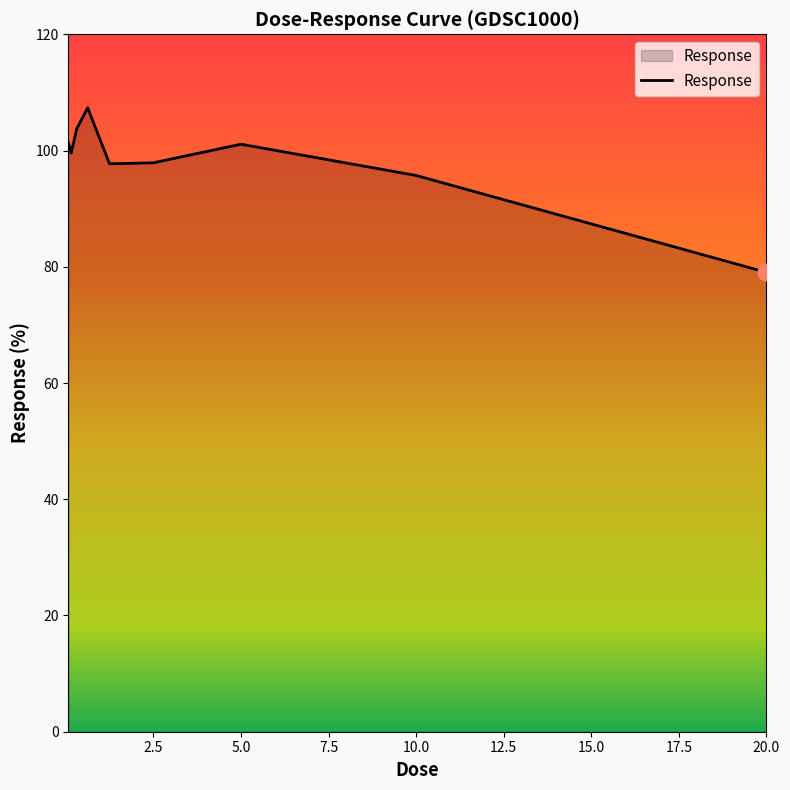

What is the difference between the maximum and minimum values?

28.3